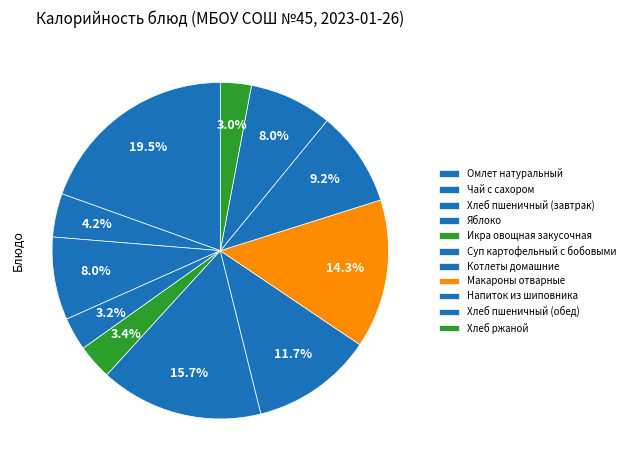

What percentage do Хлеб пшеничный (обед) and Напиток из шиповника together represent?

17.2%